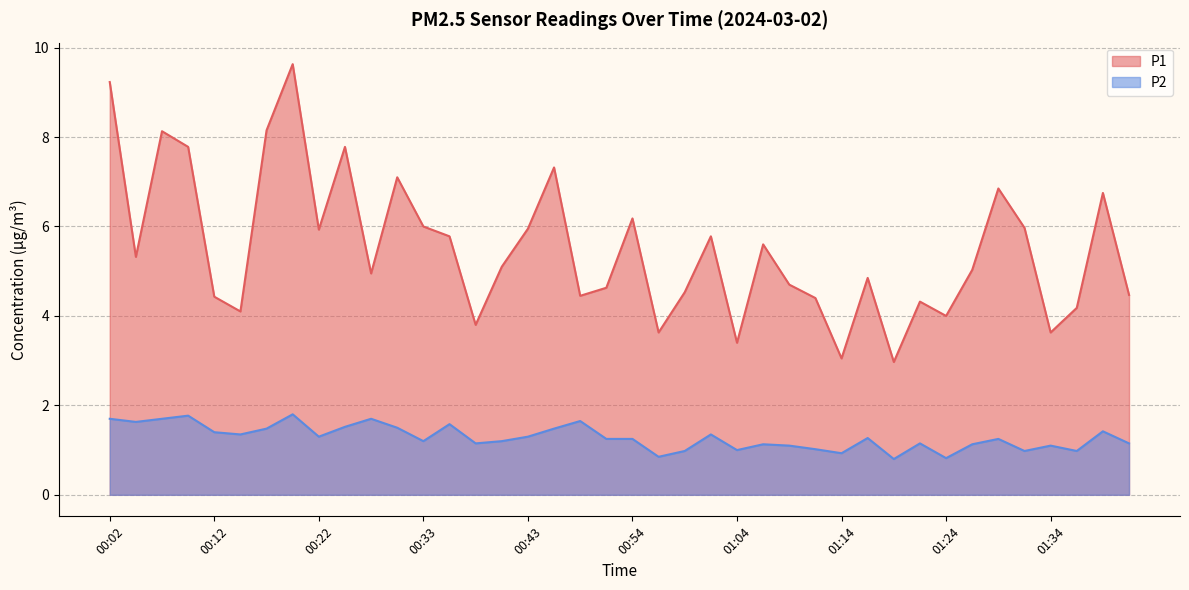

Does the chart display data point markers on the line(s)?

No